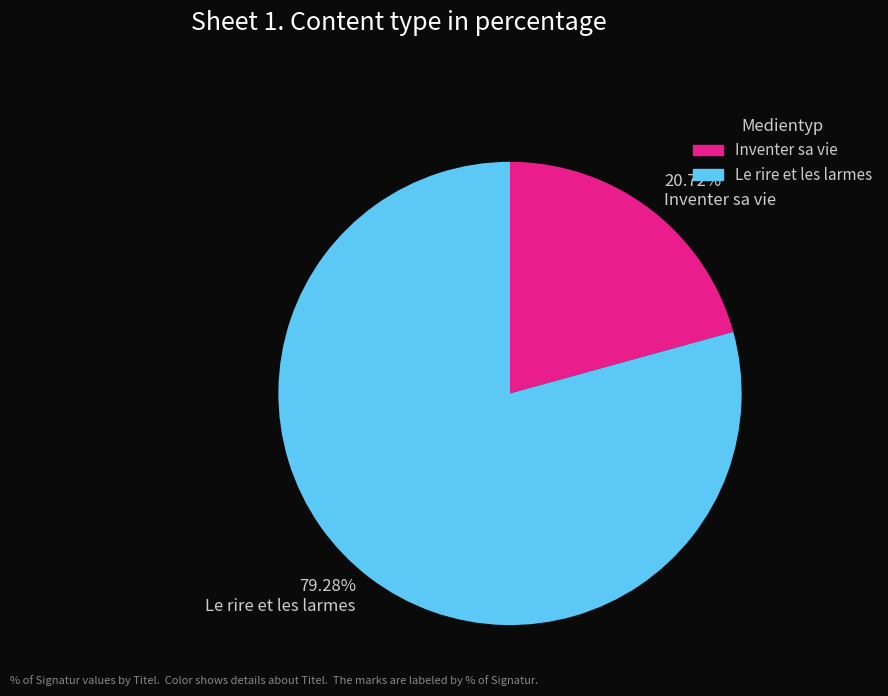

What is the smallest slice in the pie chart?

Inventer sa vie